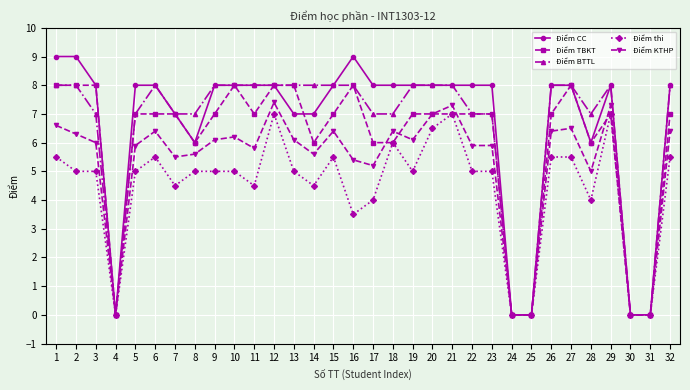

How many values in the Điểm BTTL series are below 8?

14